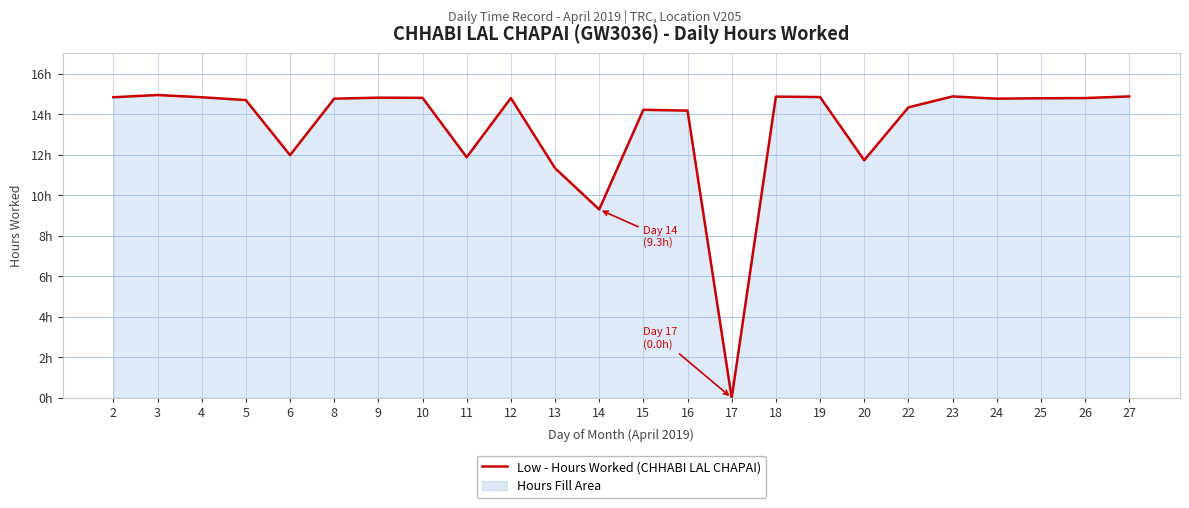

How many positive values are there?

23